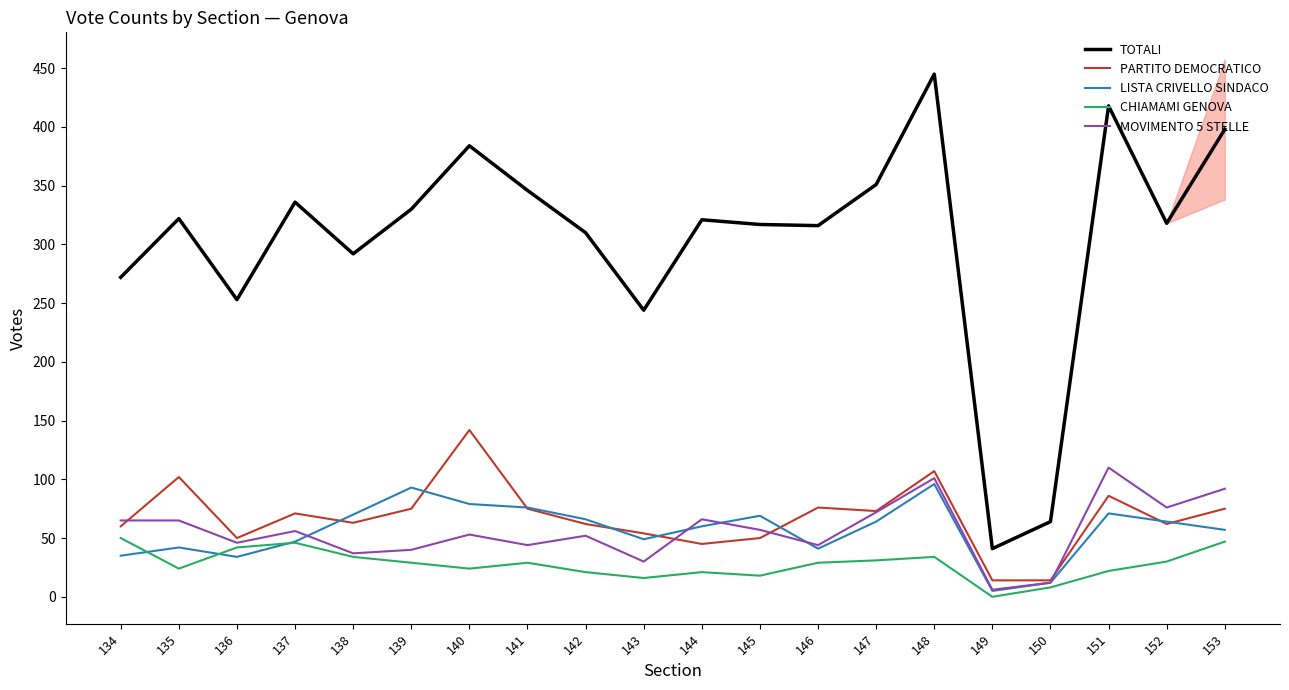

What is the sum of all MOVIMENTO 5 STELLE values?

1124